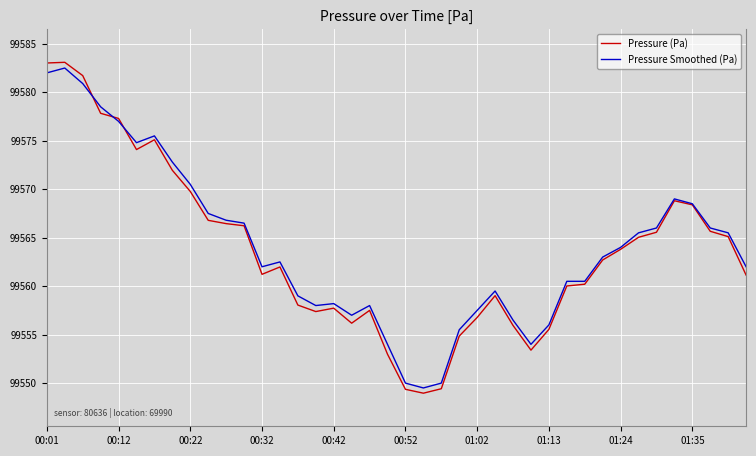

What is the maximum value for Pressure (Pa)?

99583.1